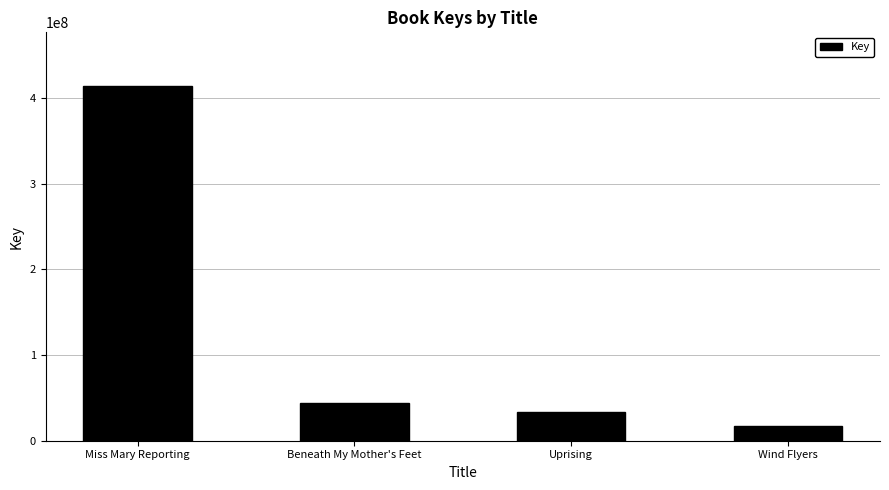

What is the change in value from Miss Mary Reporting to Wind Flyers?

-397347669